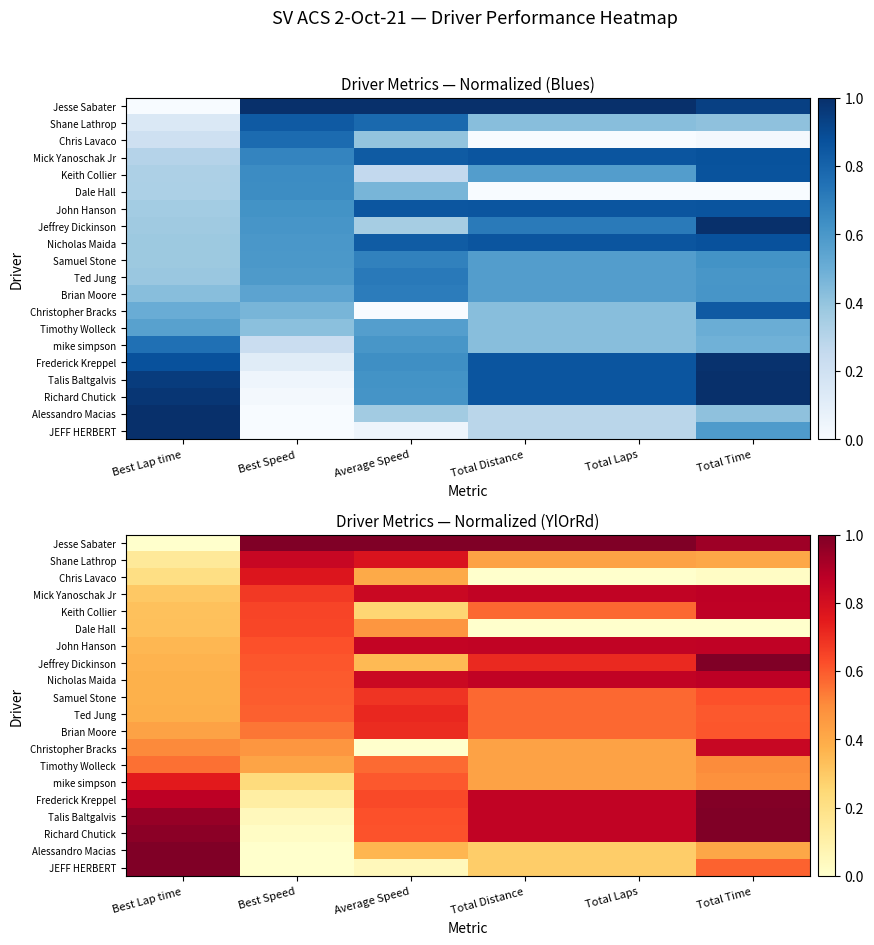

True or false: Shane Lathrop has a value of 0.2 at Total Time.

False